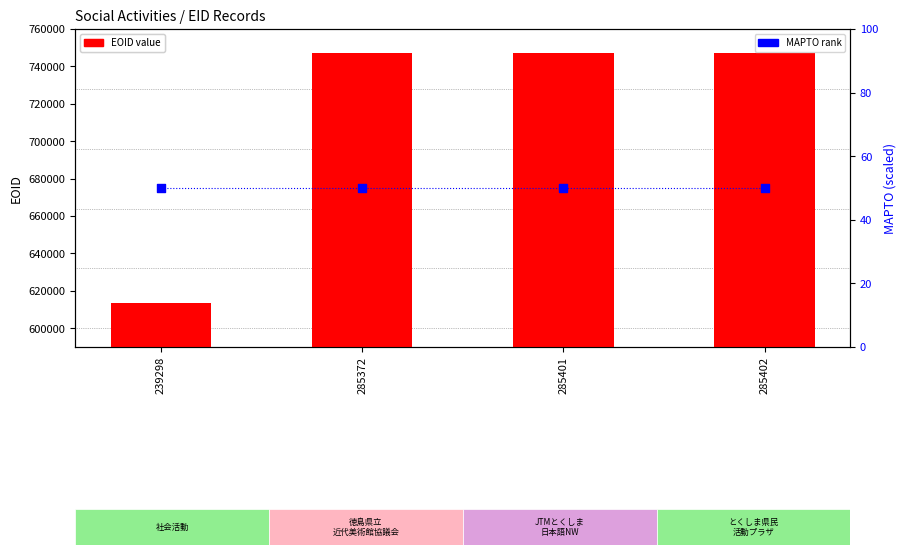

At which category is the sum across all series the highest?

285402